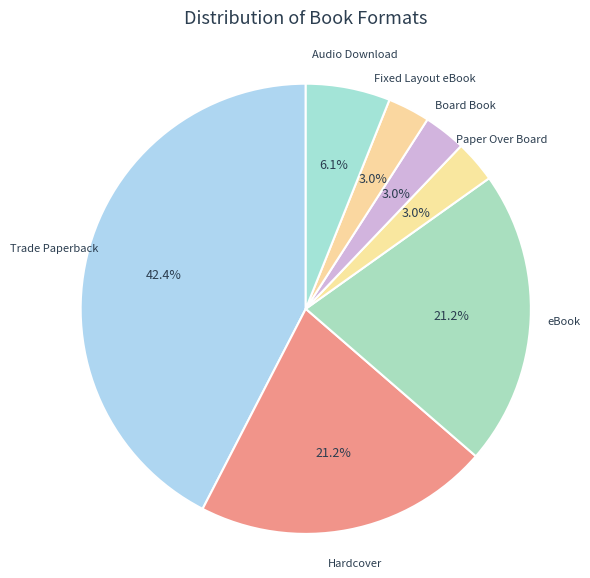

Count the number of slices in the pie.

7